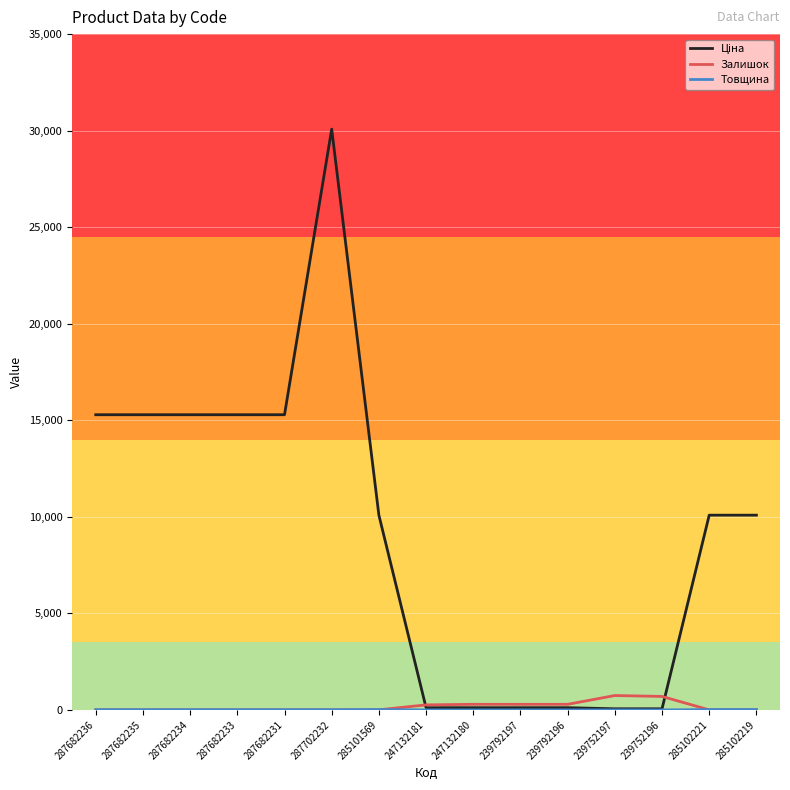

Does the chart display data point markers on the line(s)?

No